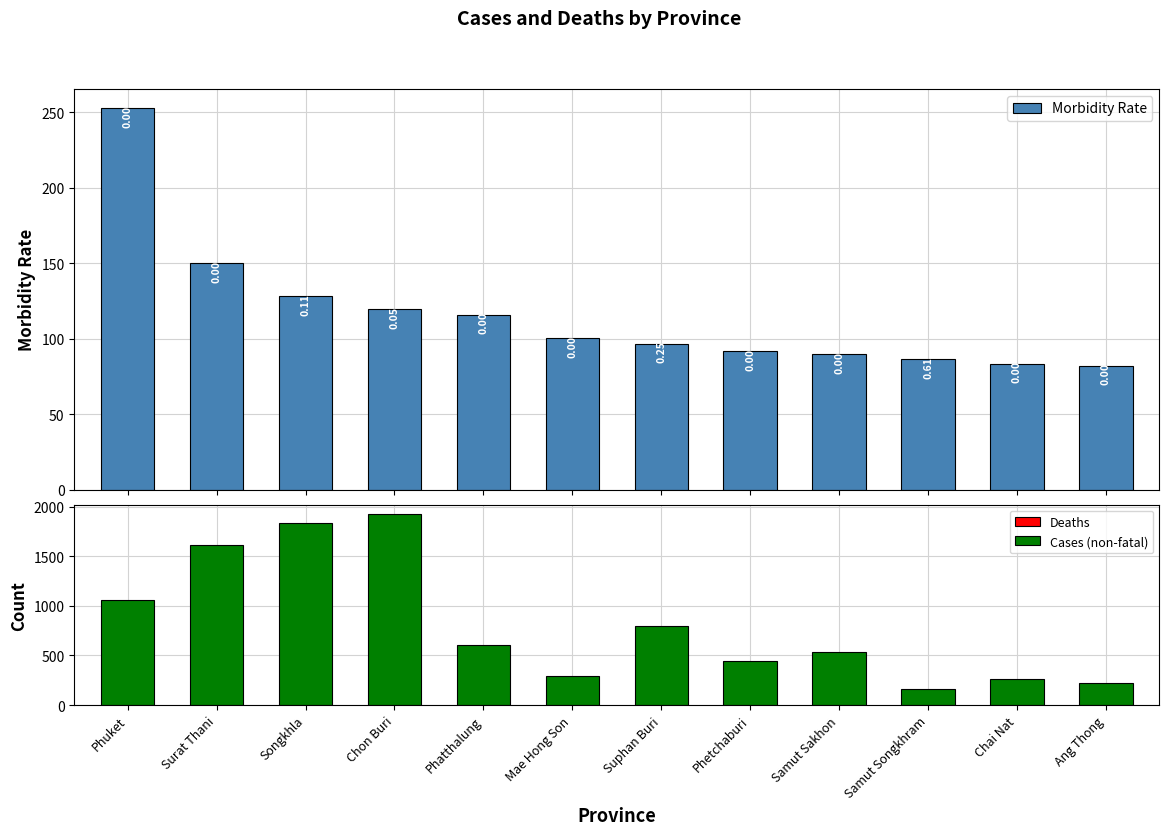

What is the label of the 3rd bar from the right?

Samut Songkhram